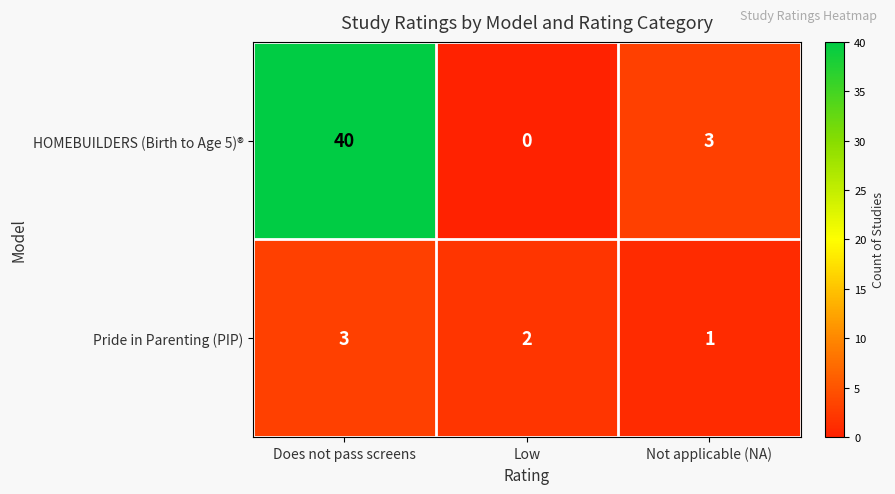

What is the total value across all series at Not applicable (NA)?

4